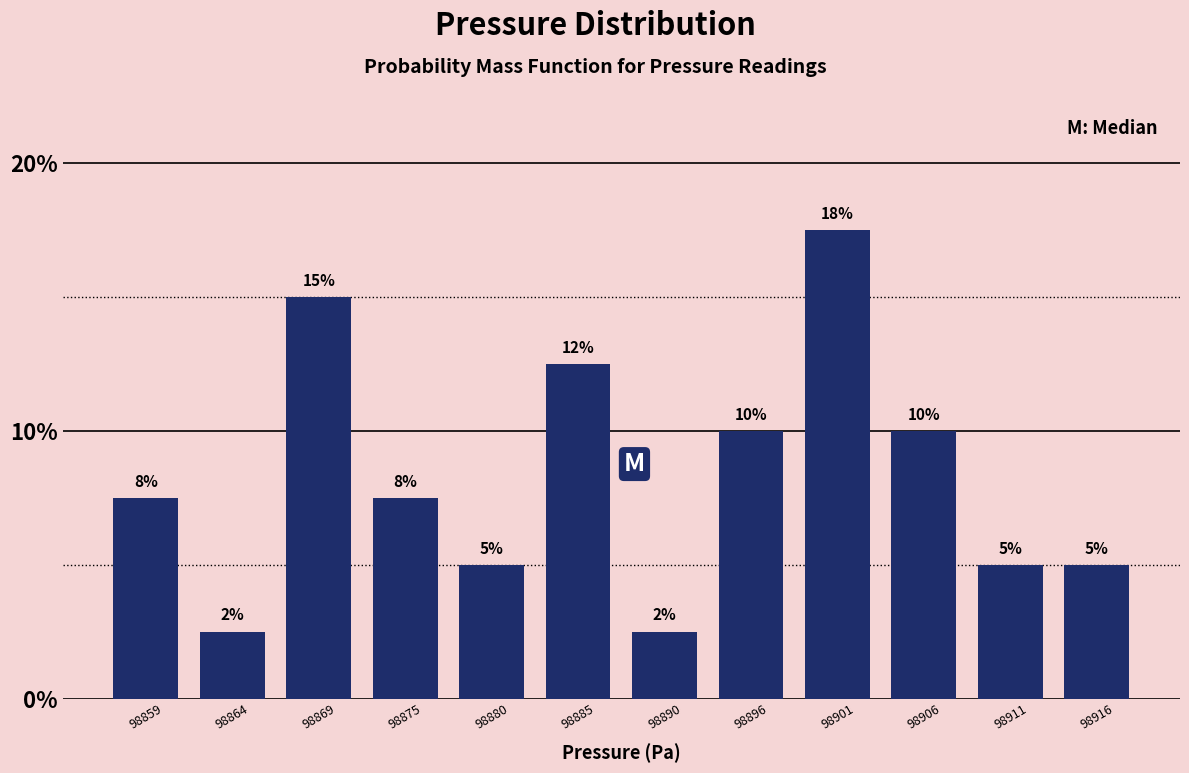

What is the sum of the values at 98880 and 98869?

20.0